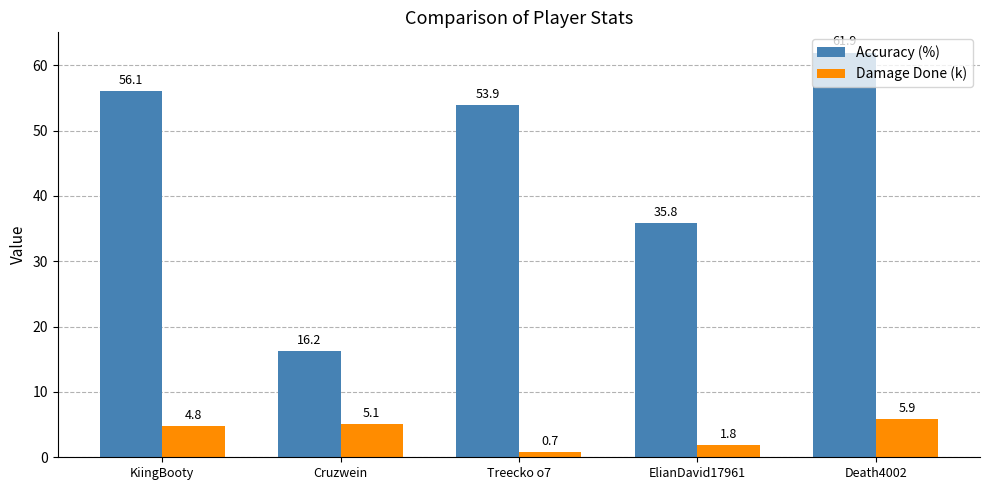

Reading left to right, transcribe all the data shown in this chart.

Accuracy (%): 56.1	16.2	53.9	35.8	61.9
Damage Done (k): 4.8	5.1	0.7	1.8	5.9